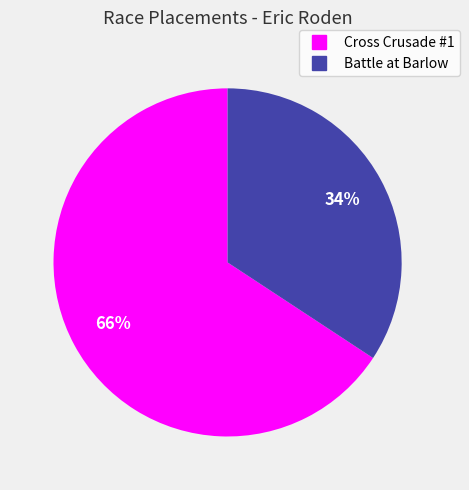

What percentage is the Battle at Barlow slice, to the nearest percent?

34%